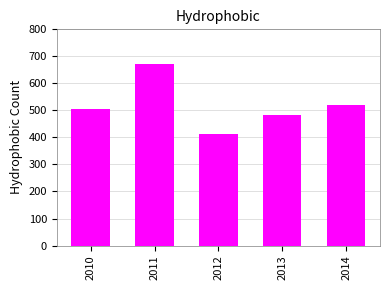

List the labels in order of value, smallest first.

2012, 2013, 2010, 2014, 2011